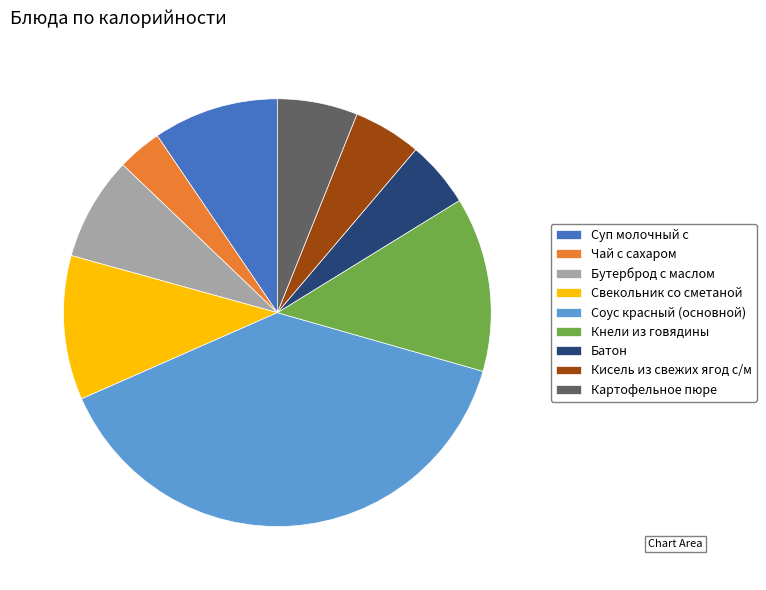

What is the smallest slice in the pie chart?

Чай с сахаром